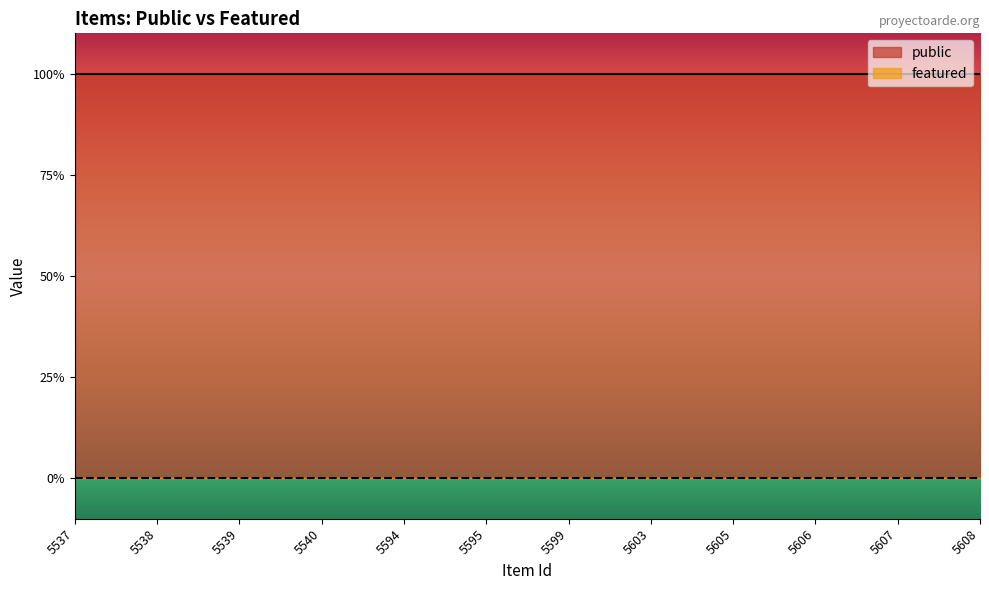

Does the chart display data point markers on the line(s)?

No